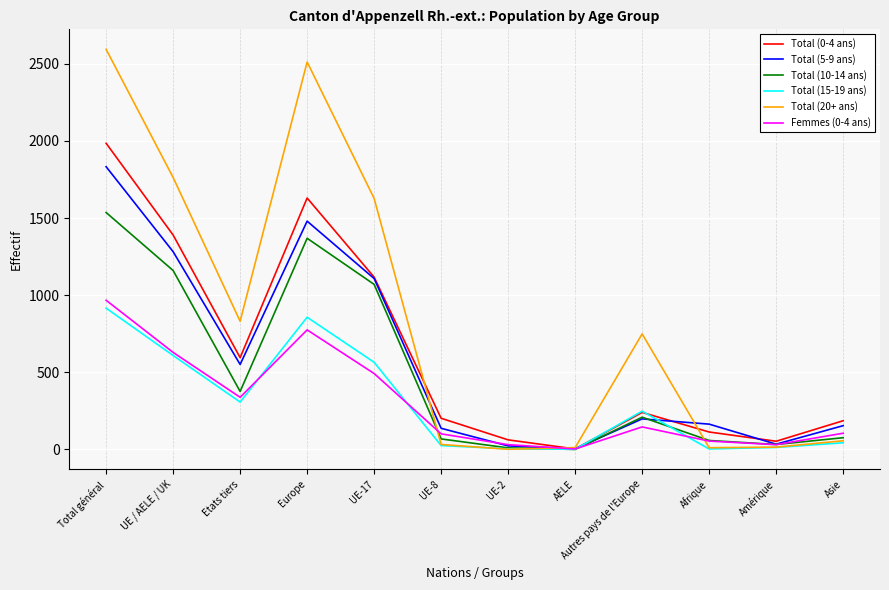

Which series has the largest range (max minus min)?

Total (20+ ans)